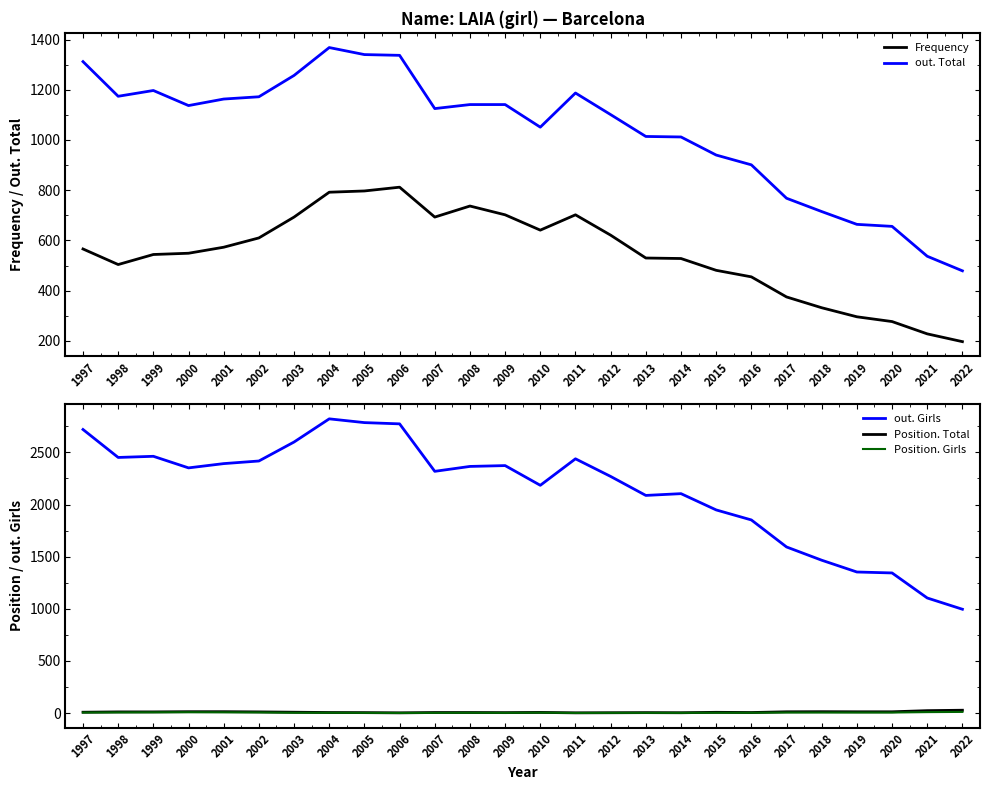

Which series has the widest spread of values?

out. Girls